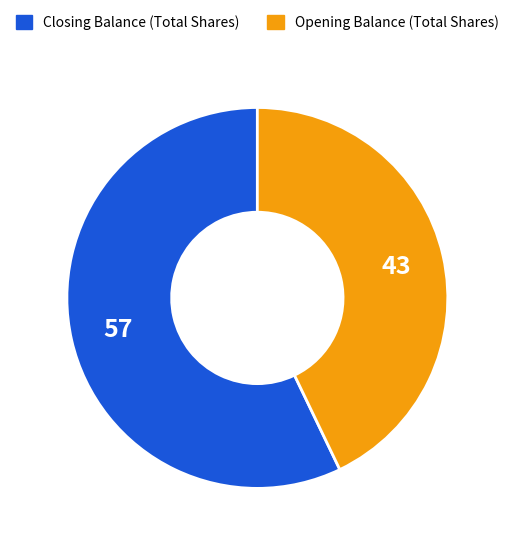

The Opening Balance (Total Shares) slice represents 28% of the pie. True or false?

False